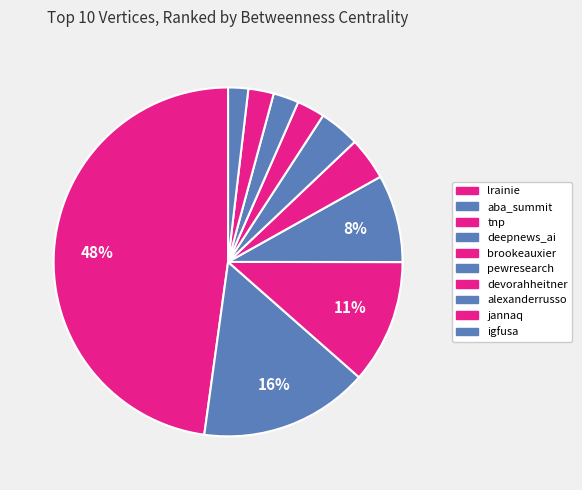

True or false: devorahheitner accounts for 3% of the total.

True